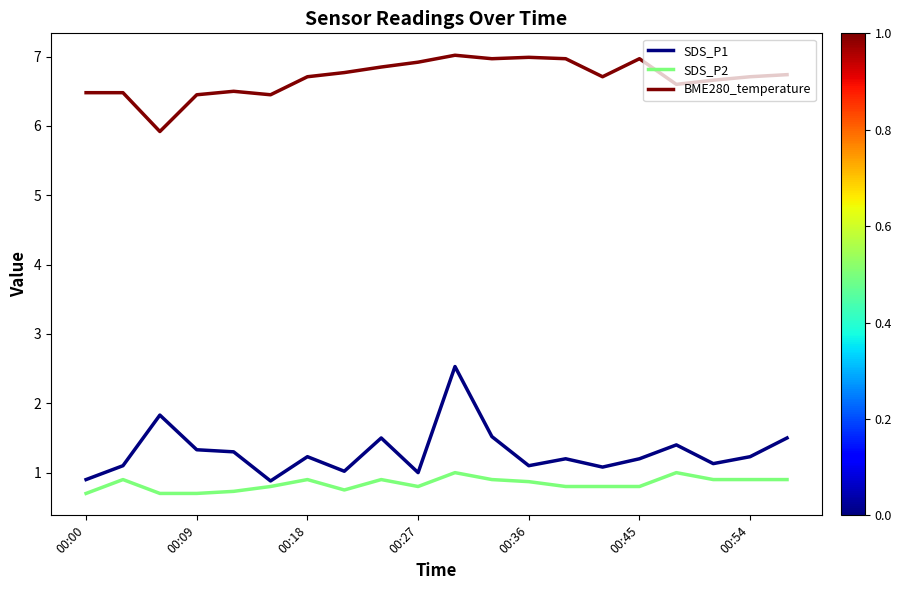

How many SDS_P2 values are between 0 and 1?

20